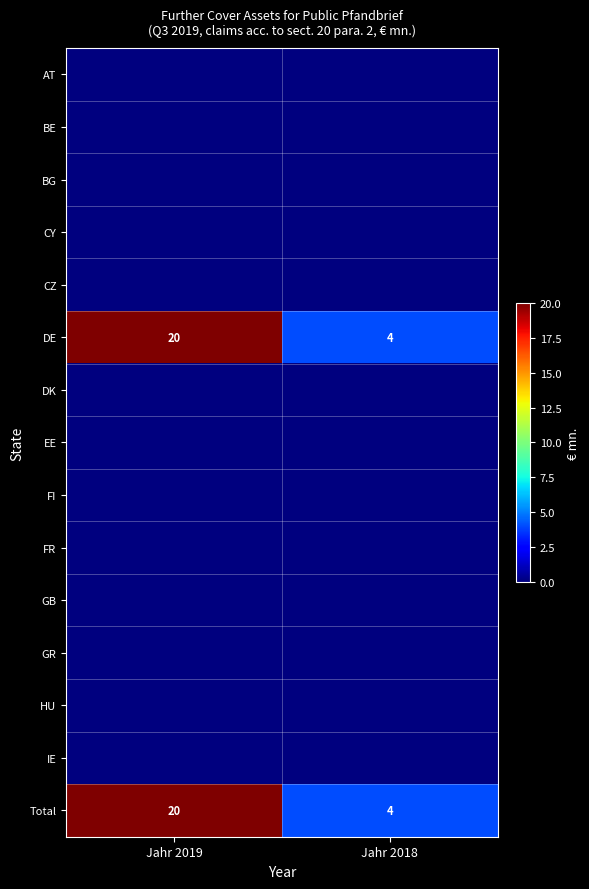

What is the difference between the DE values at Jahr 2018 and Jahr 2019?

16